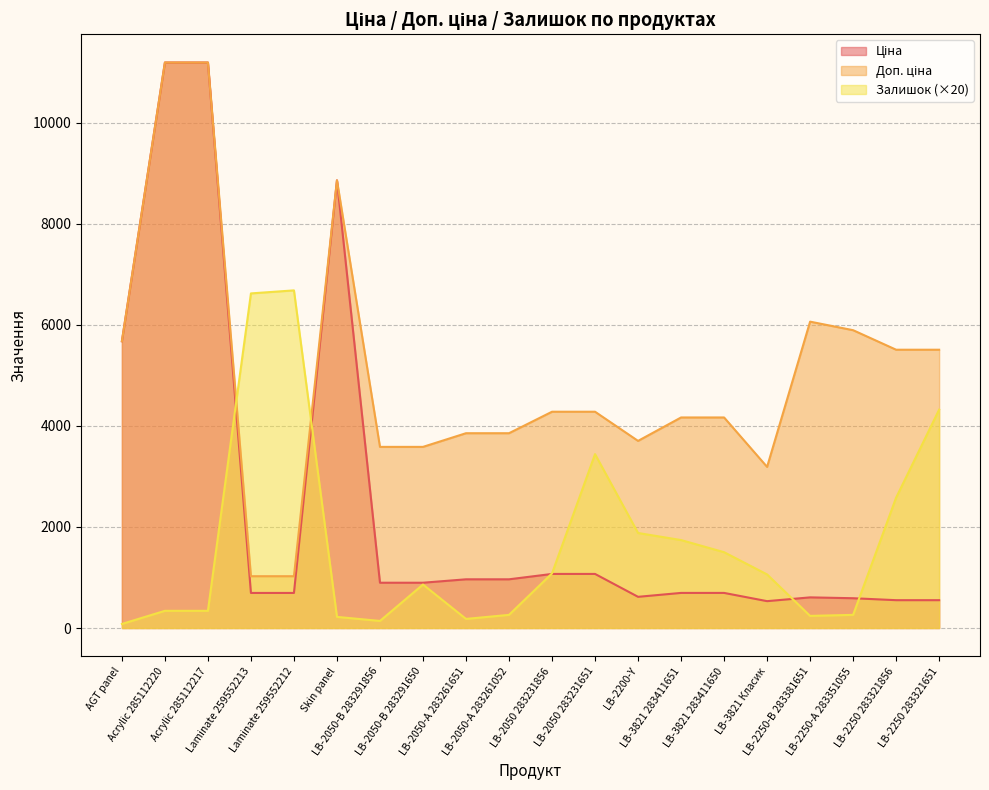

What is the value of the Доп. ціна point at the 18th from the left?

5892.2